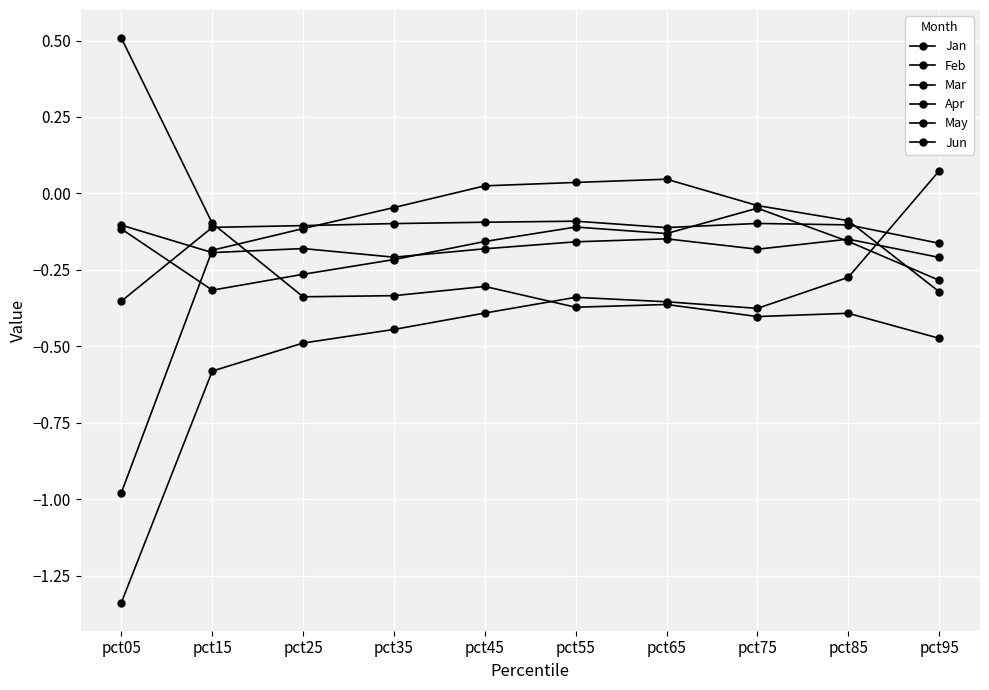

At which category does Apr reach its first local peak?

pct25